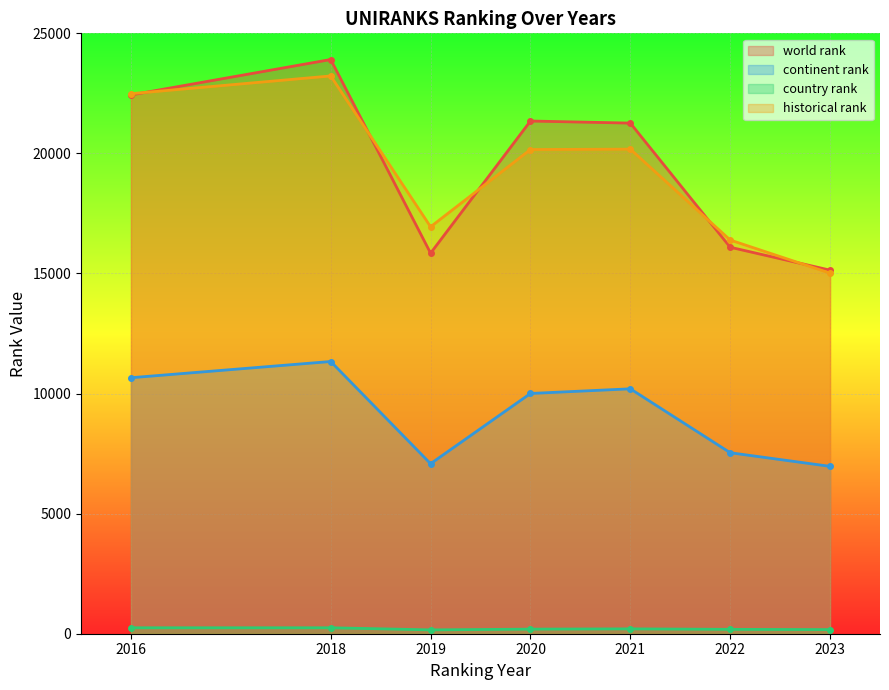

What is the difference between the continent rank values at 2019 and 2022?

457.0